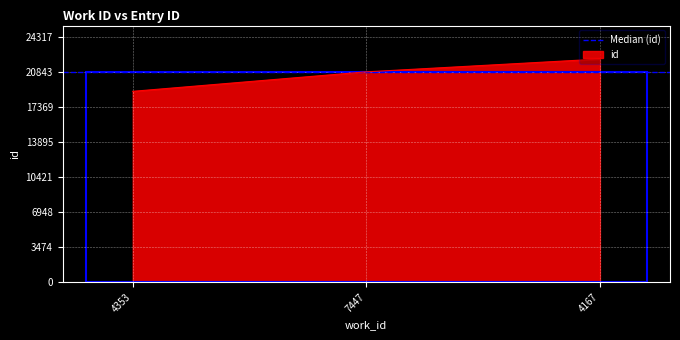

Where is the data nearest to the value 20506?

7447